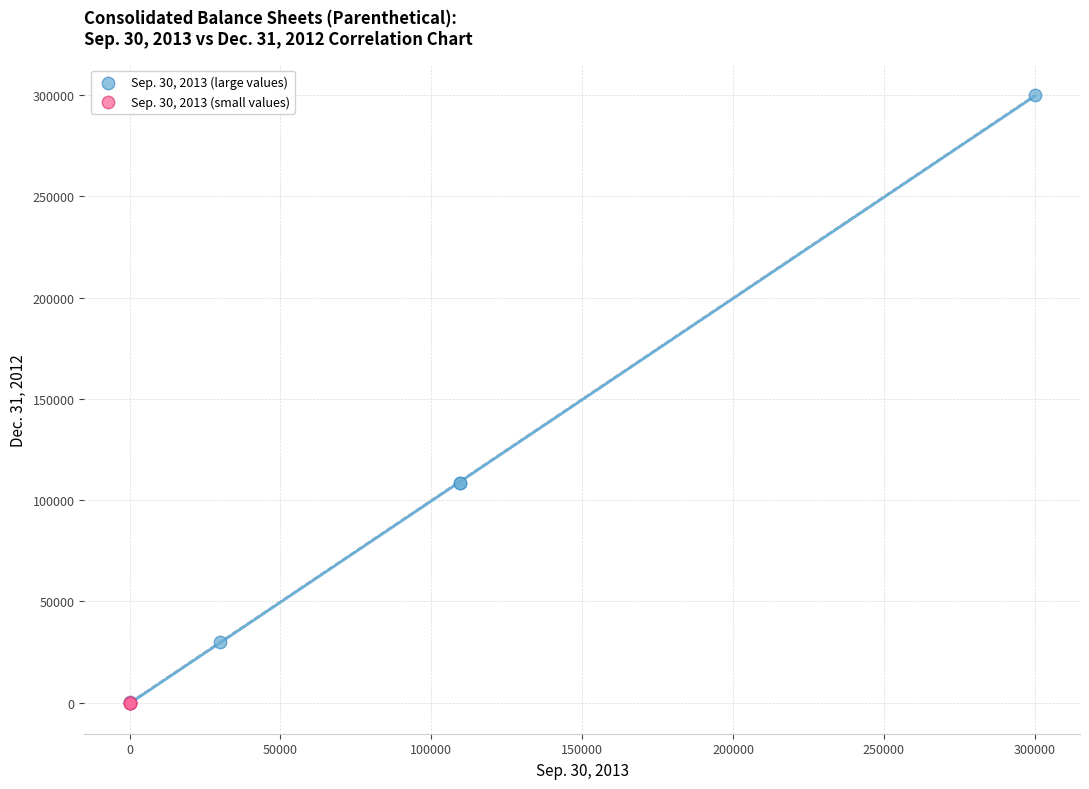

Which series has the largest Y range (max minus min)?

Sep. 30, 2013 (large values)